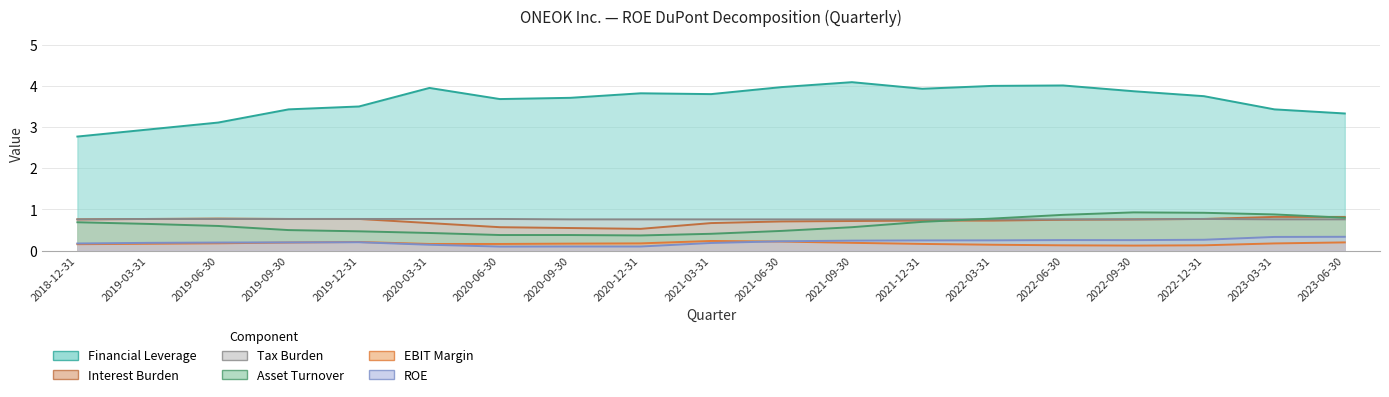

At which category does EBIT Margin reach its first local valley?

2020-06-30